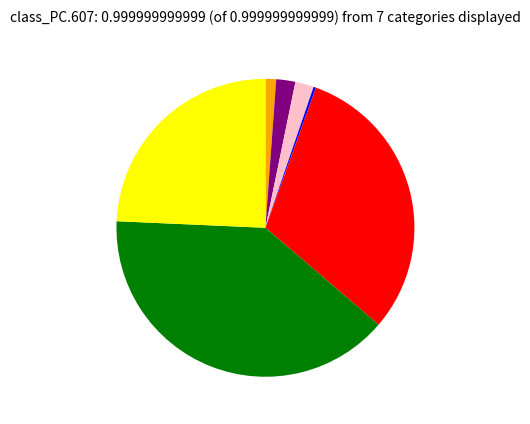

Does any single category account for the majority?

No